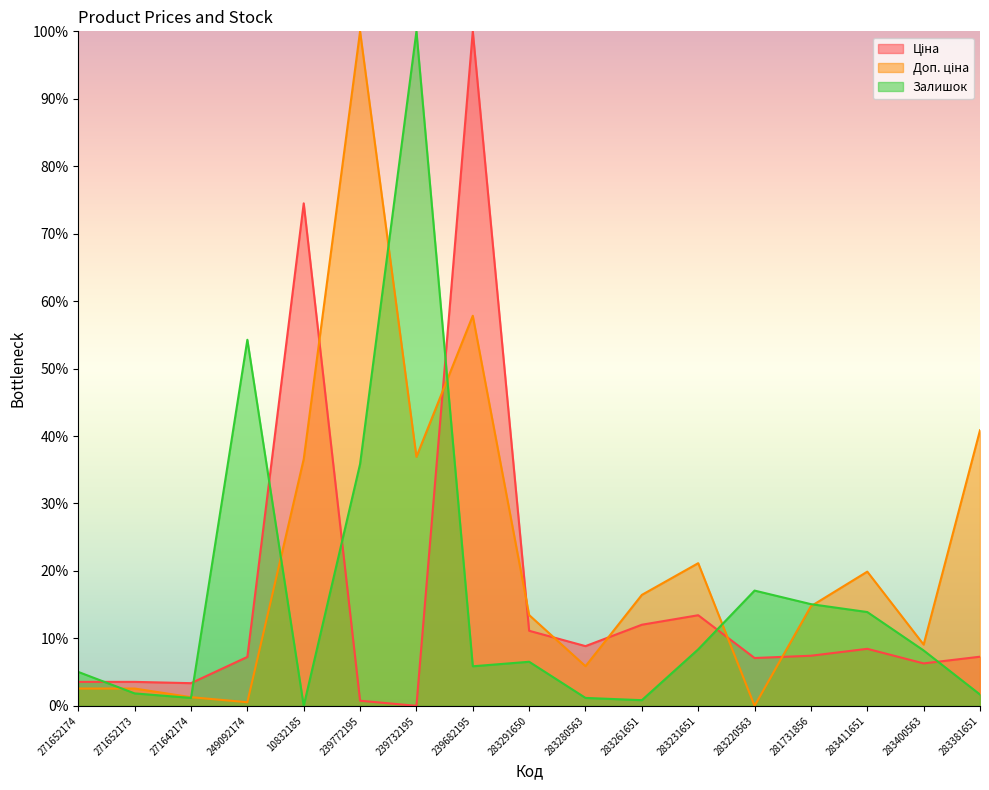

Which series changed the most between 239772195 and 283220563?

Доп. ціна